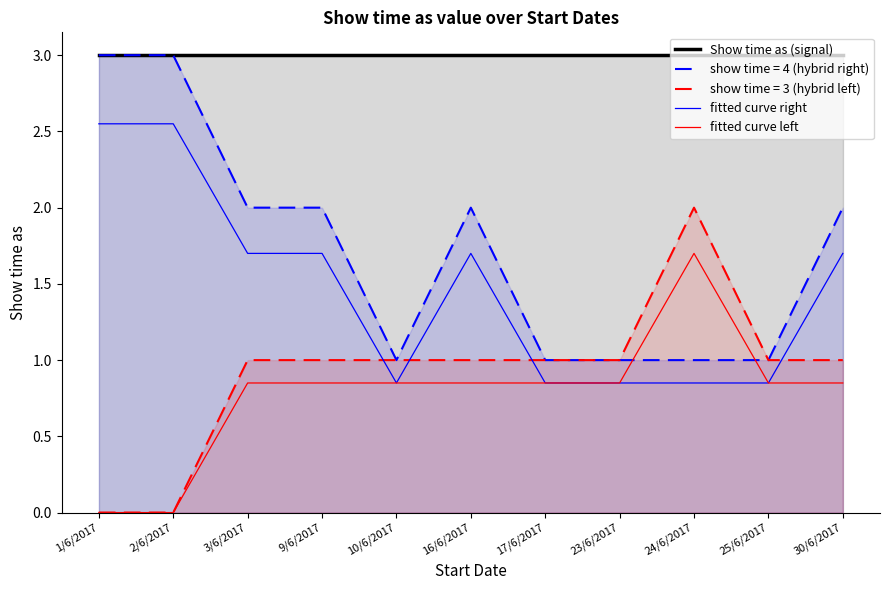

In fitted curve left, how many points are higher than both neighbors (excluding endpoints)?

1